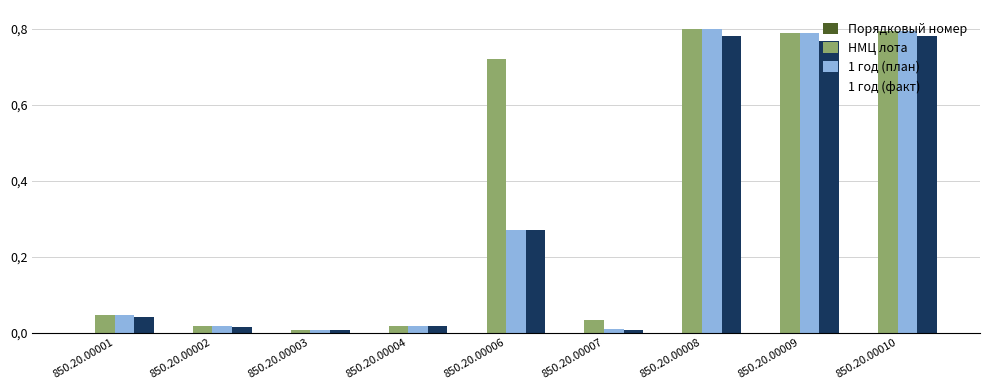

Reading right to left, list all the values displayed in this chart.

Порядковый номер: 850.20.00010=0.0	850.20.00009=0.0	850.20.00008=0.0	850.20.00007=0.0	850.20.00006=0.0	850.20.00004=0.0	850.20.00003=0.0	850.20.00002=0.0	850.20.00001=0.0
НМЦ лота: 850.20.00010=0.8	850.20.00009=0.8	850.20.00008=0.8	850.20.00007=0.0	850.20.00006=0.7	850.20.00004=0.0	850.20.00003=0.0	850.20.00002=0.0	850.20.00001=0.0
1 год (план): 850.20.00010=0.8	850.20.00009=0.8	850.20.00008=0.8	850.20.00007=0.0	850.20.00006=0.3	850.20.00004=0.0	850.20.00003=0.0	850.20.00002=0.0	850.20.00001=0.0
1 год (факт): 850.20.00010=0.8	850.20.00009=0.8	850.20.00008=0.8	850.20.00007=0.0	850.20.00006=0.3	850.20.00004=0.0	850.20.00003=0.0	850.20.00002=0.0	850.20.00001=0.0